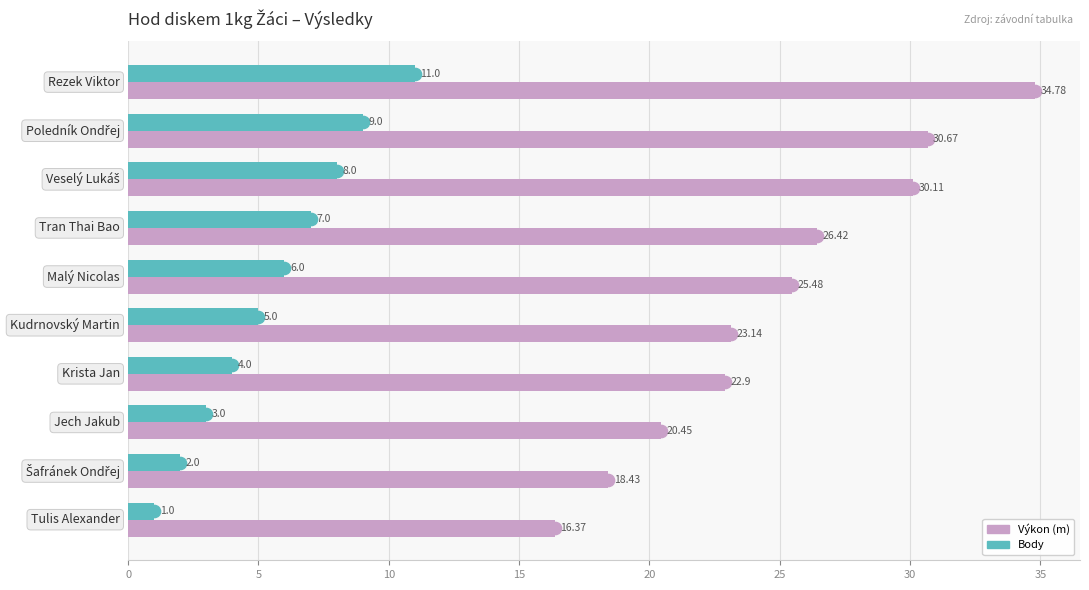

At how many categories does at least one series exceed 25?

5